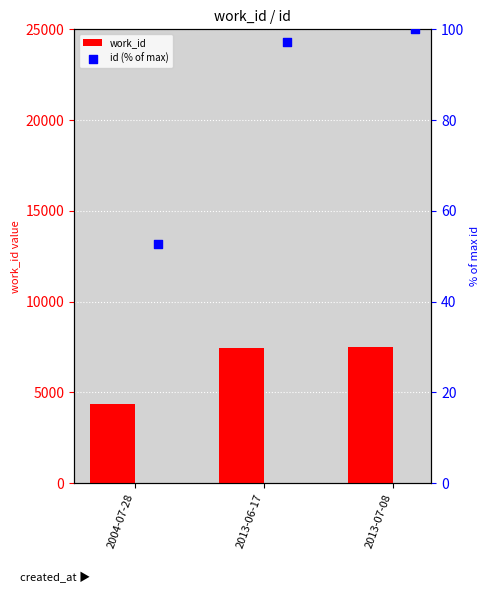

Which series has the largest total across all categories?

work_id